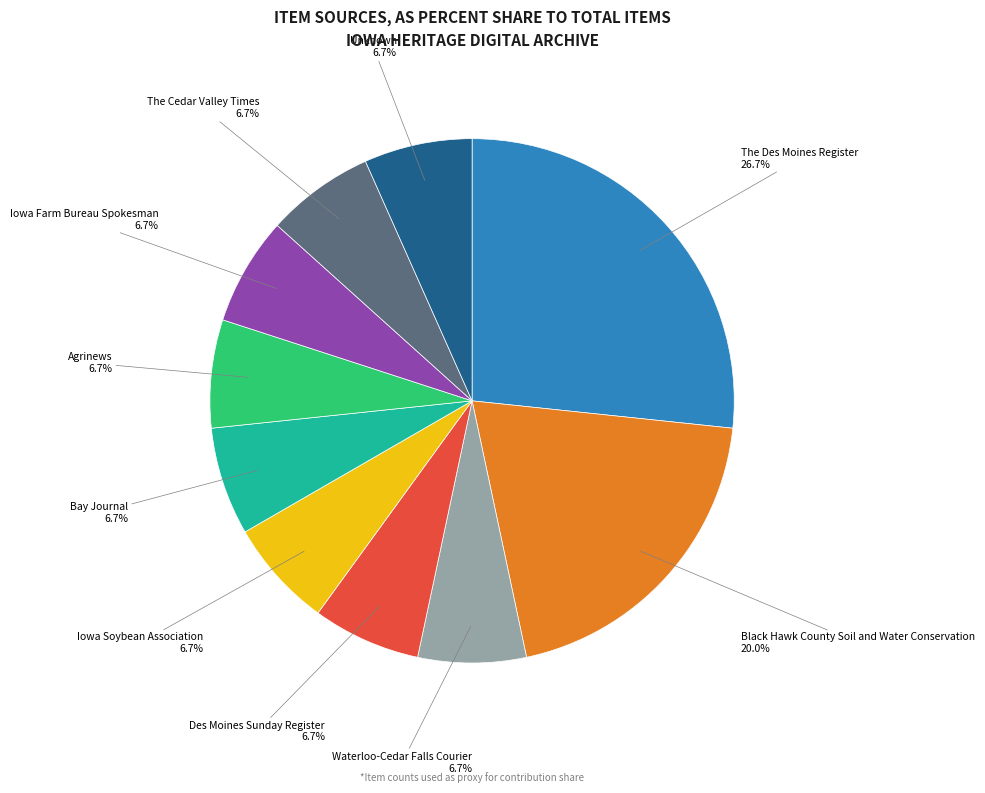

Does any single category account for the majority?

No